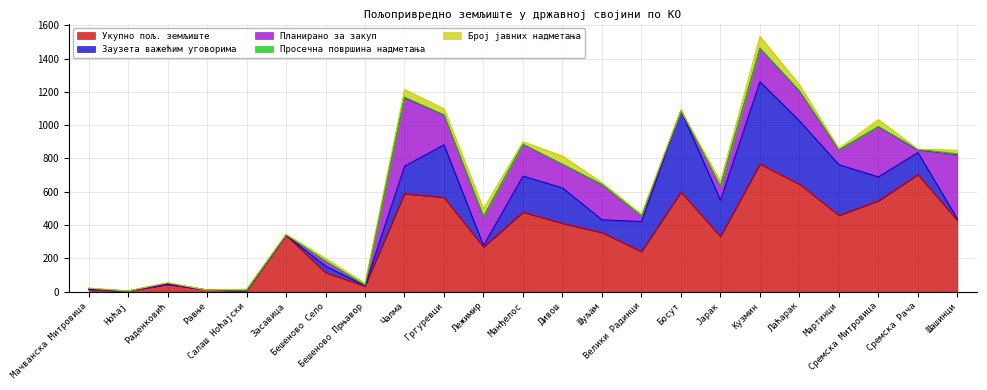

What is the minimum value for Укупно пољ. земљиште?

3.8